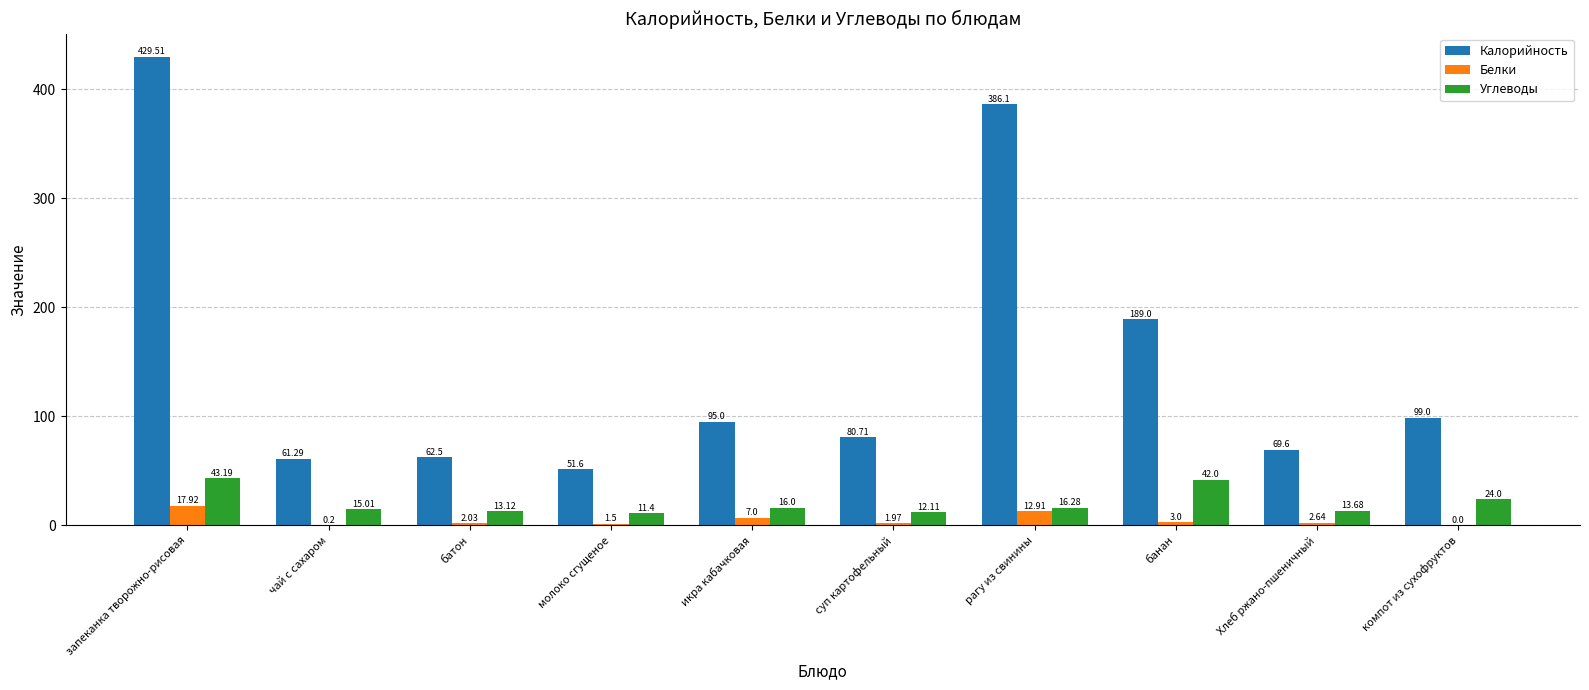

Does the chart contain stacked bars?

No